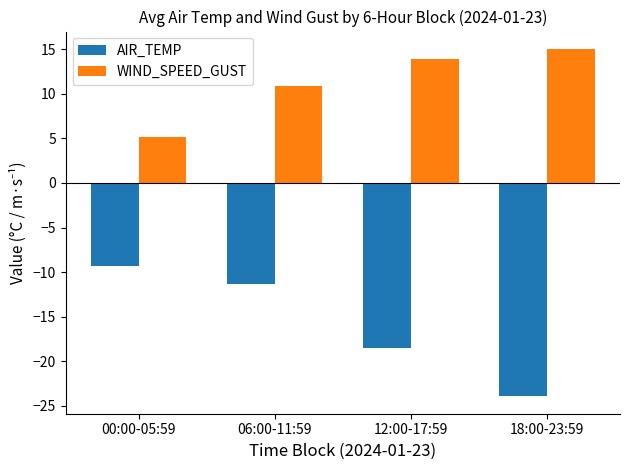

At which category is the sum across all series the highest?

06:00-11:59